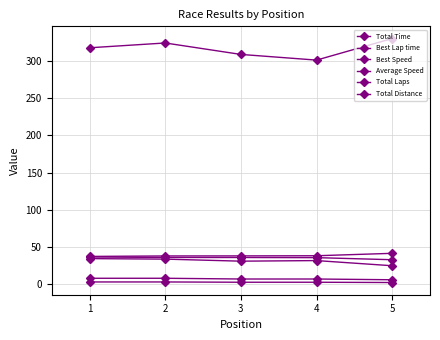

How many categories are shown in the chart?

5